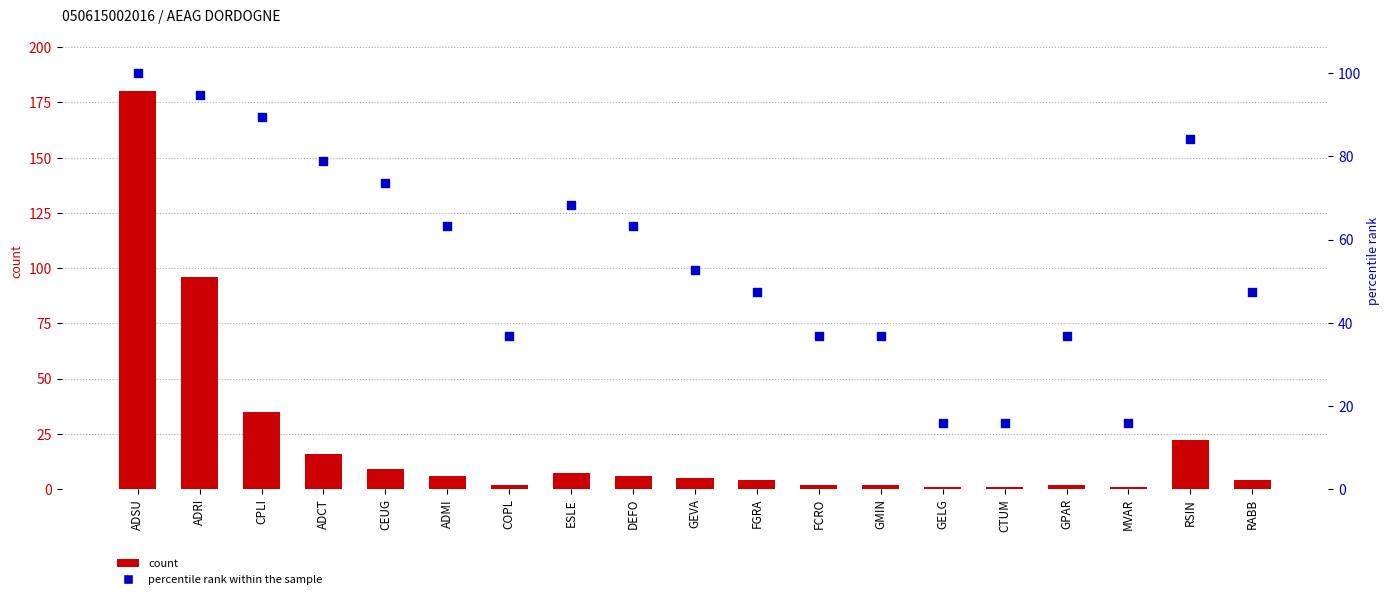

Is the value of count at CPLI greater than the value of percentile rank within the sample at ADCT?

No